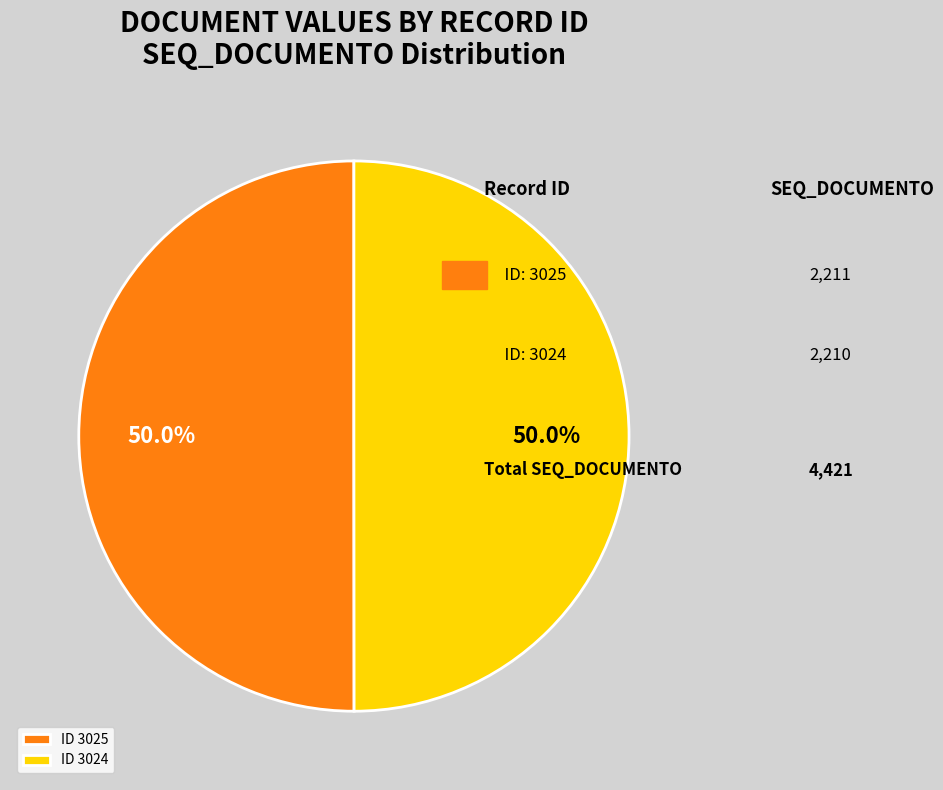

Approximately how many times larger is the value at ID 3024 compared to ID 3025?

1.0